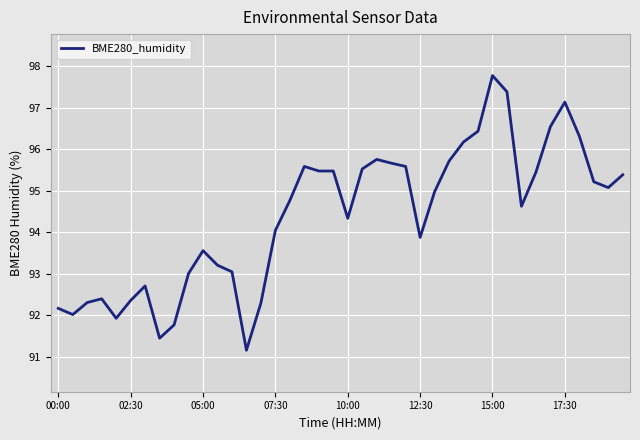

How many points are lower than both their immediate neighbors (excluding endpoints)?

8